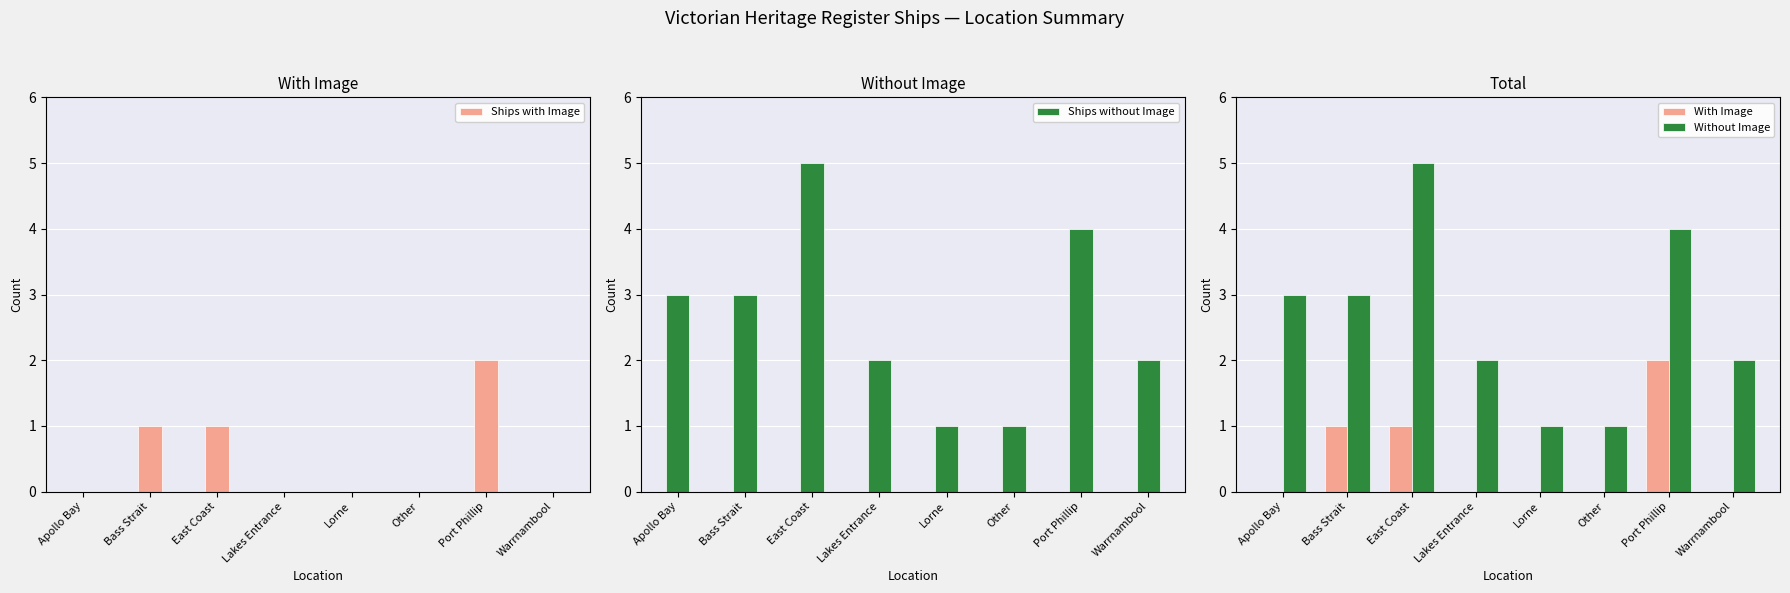

What is the sum of all Without Image values?

21